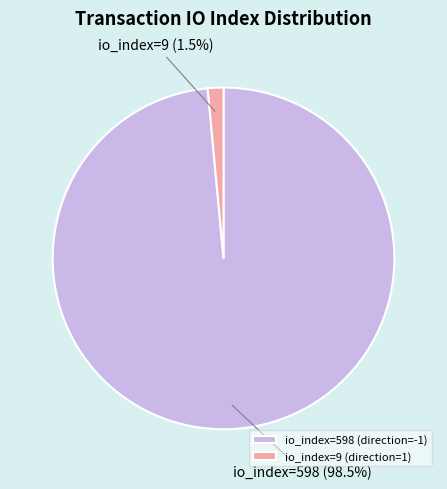

What is the total percentage of io_index=598 (direction=-1) and io_index=9 (direction=1)?

100.0%